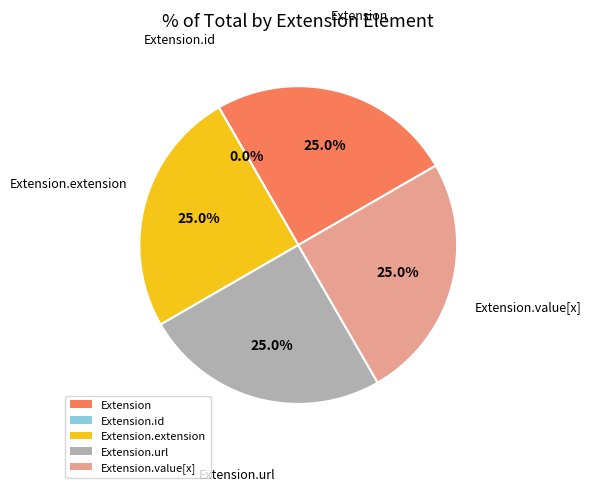

Count the number of slices in the pie.

5